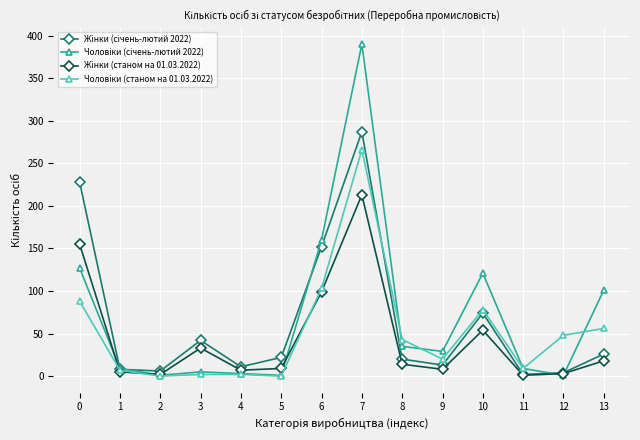

At which category is the sum across all series the highest?

7